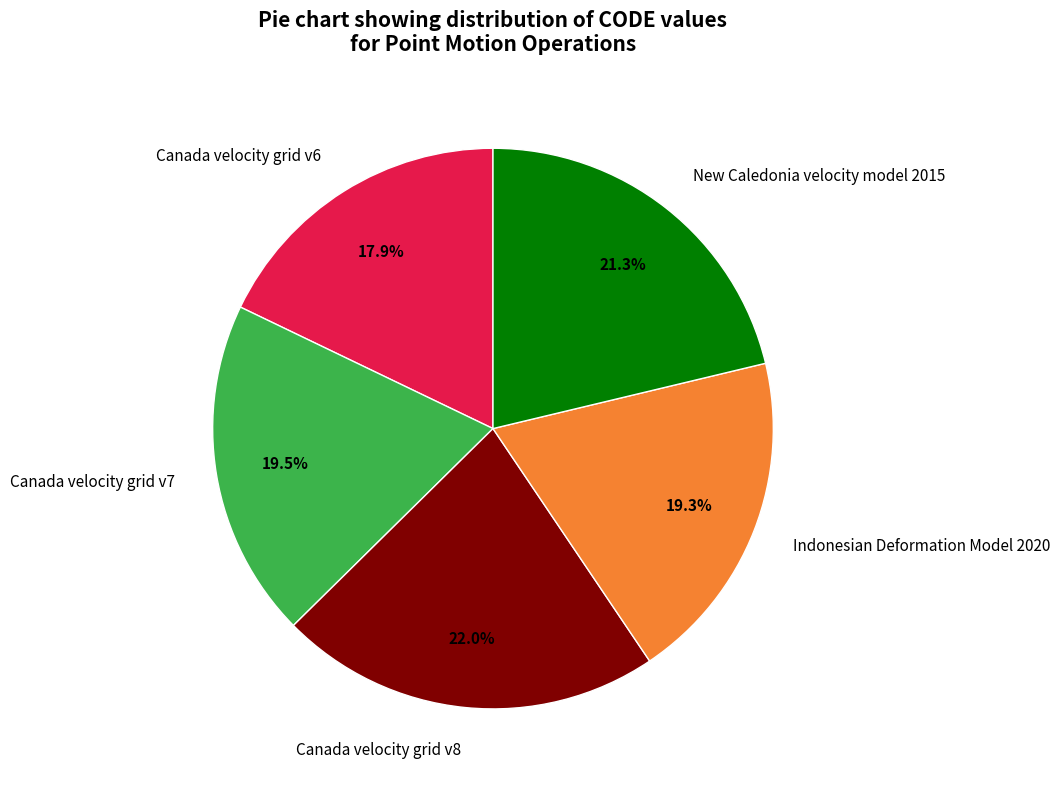

To the nearest percent, what percentage of the pie is New Caledonia velocity model 2015?

21%